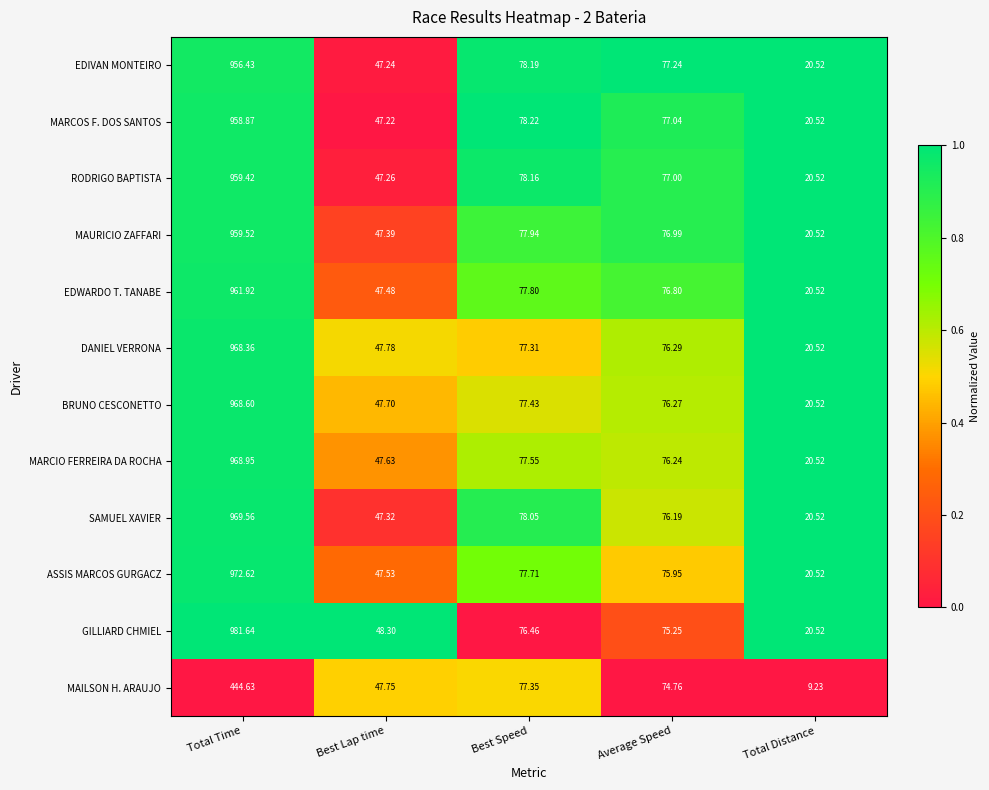

Which category has the highest value across all series?

Total Time